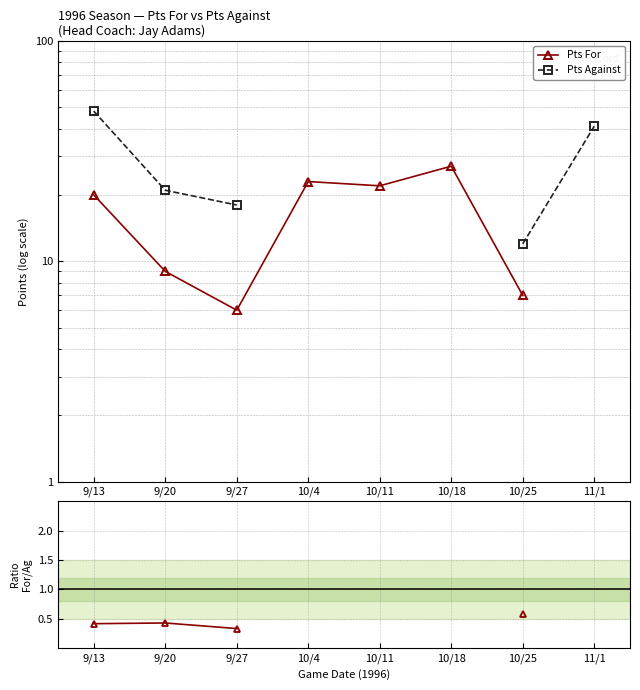

What is the label of the 1st point from the right?

11/1